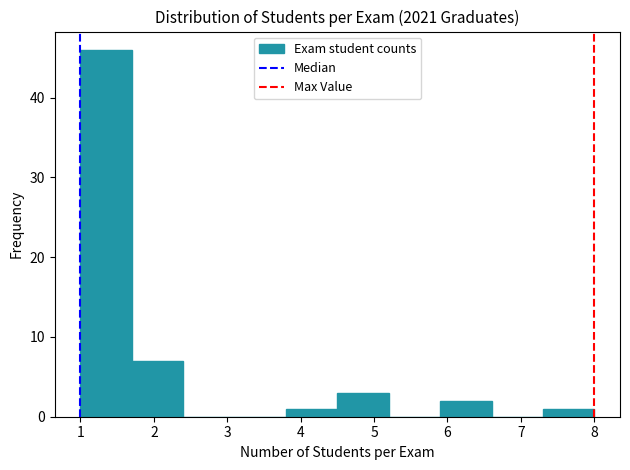

Reading left to right, transcribe this chart: for each bar, give the range it covers on the x-axis and its height. The values are not printed on the chart, so give them approximately, as read against the axis.

1.0 to 1.7: 46
1.7 to 2.4: 7
2.4 to 3.1: 0
3.1 to 3.8: 0
3.8 to 4.5: 1
4.5 to 5.2: 3
5.2 to 5.9: 0
5.9 to 6.6: 2
6.6 to 7.3: 0
7.3 to 8.0: 1